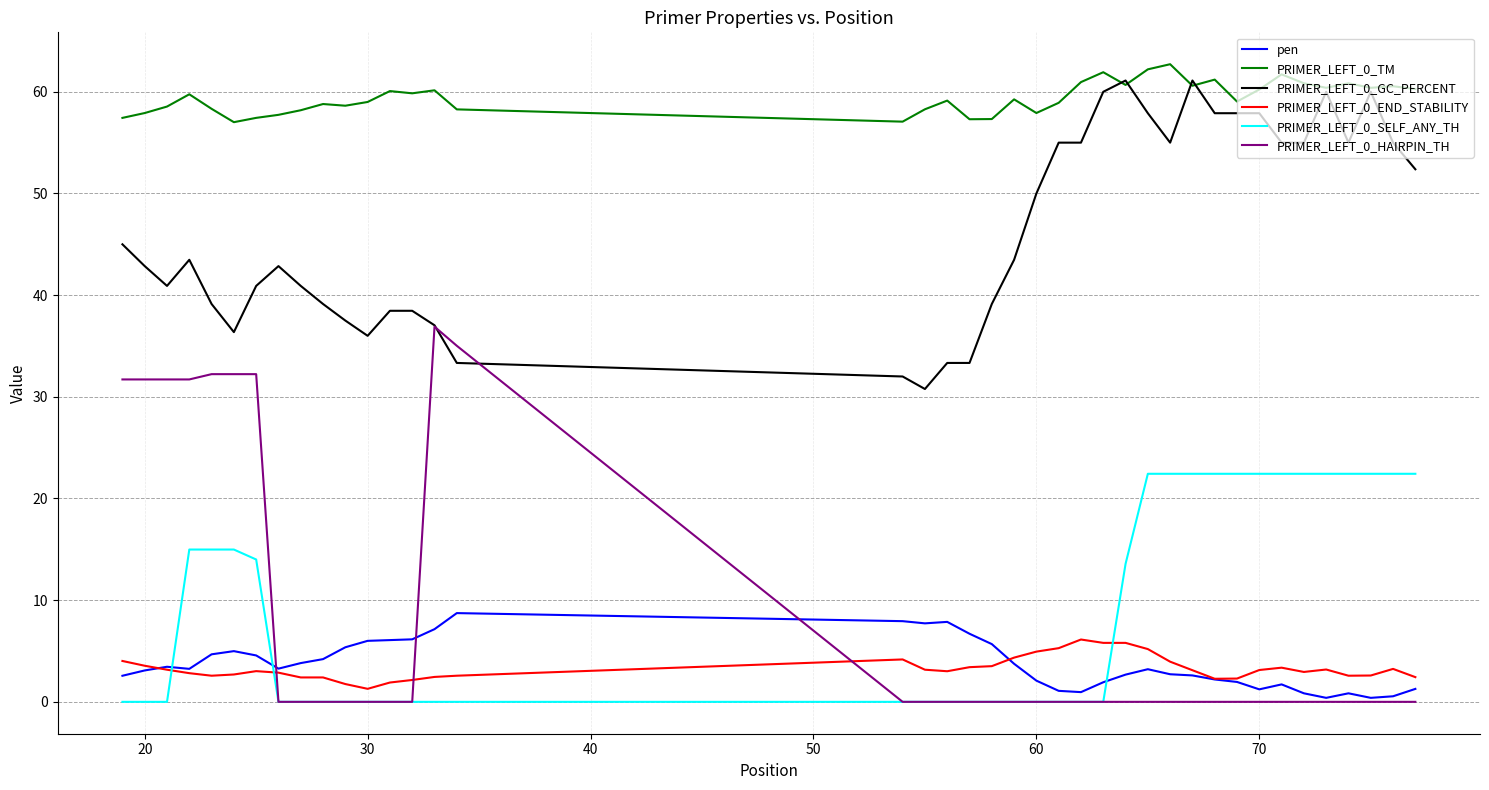

How many series are shown in this chart?

6